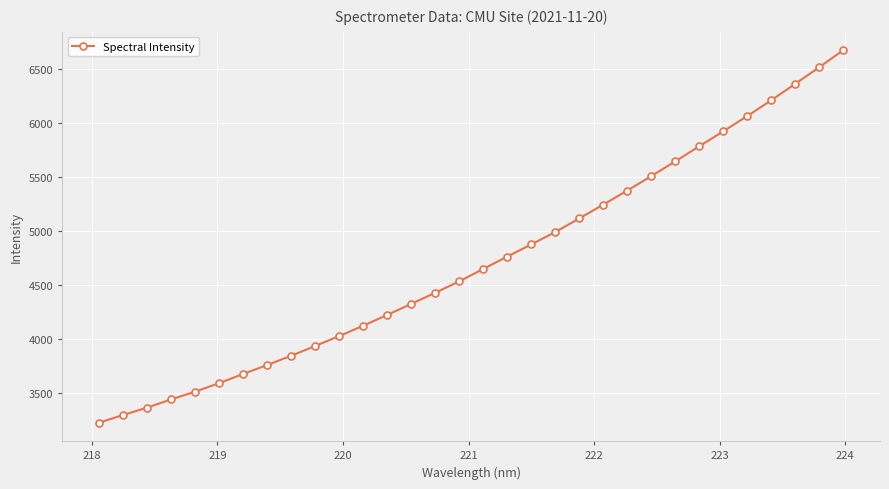

What is the difference between the maximum and minimum values?

3445.9